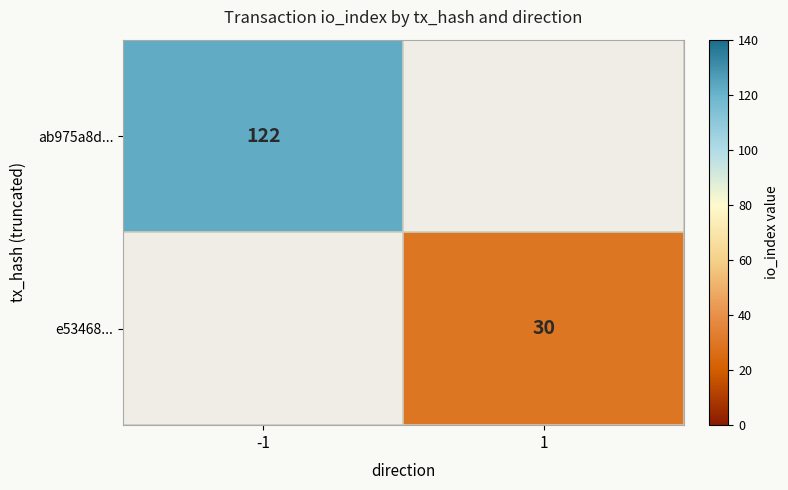

Is it true that e53468... equals 42 at 1?

False